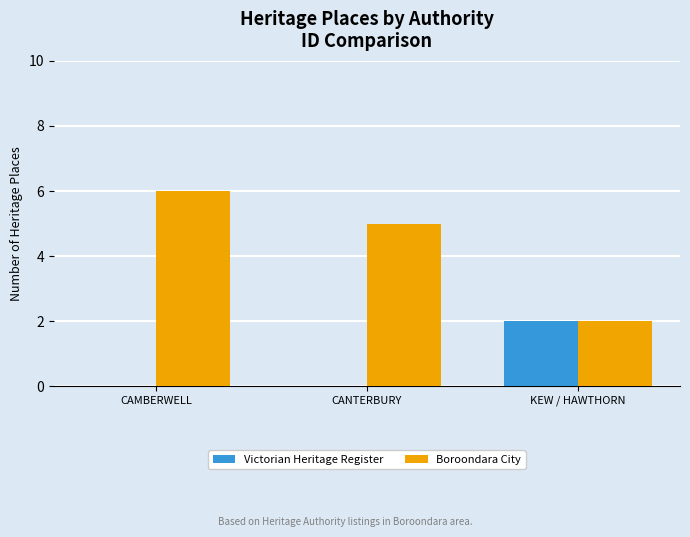

Are the bars grouped side by side (vs. stacked)?

Yes